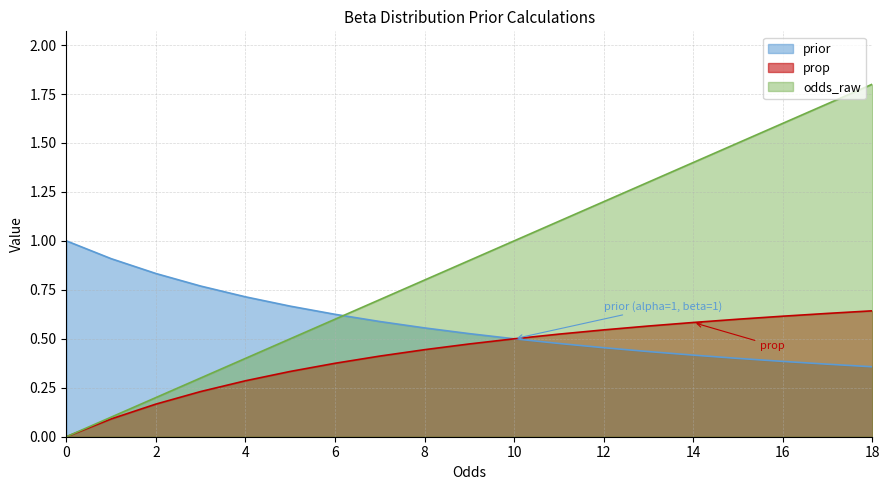

Reading right to left, list all the values displayed in this chart.

prior: 18=0.4	17=0.4	16=0.4	15=0.4	14=0.4	13=0.4	12=0.5	11=0.5	10=0.5	9=0.5	8=0.6	7=0.6	6=0.6	5=0.7	4=0.7	3=0.8	2=0.8	1=0.9	0=1.0
odds_raw: 18=1.8	17=1.7	16=1.6	15=1.5	14=1.4	13=1.3	12=1.2	11=1.1	10=1.0	9=0.9	8=0.8	7=0.7	6=0.6	5=0.5	4=0.4	3=0.3	2=0.2	1=0.1	0=0.0
prop: 18=0.6	17=0.6	16=0.6	15=0.6	14=0.6	13=0.6	12=0.5	11=0.5	10=0.5	9=0.5	8=0.4	7=0.4	6=0.4	5=0.3	4=0.3	3=0.2	2=0.2	1=0.1	0=0.0